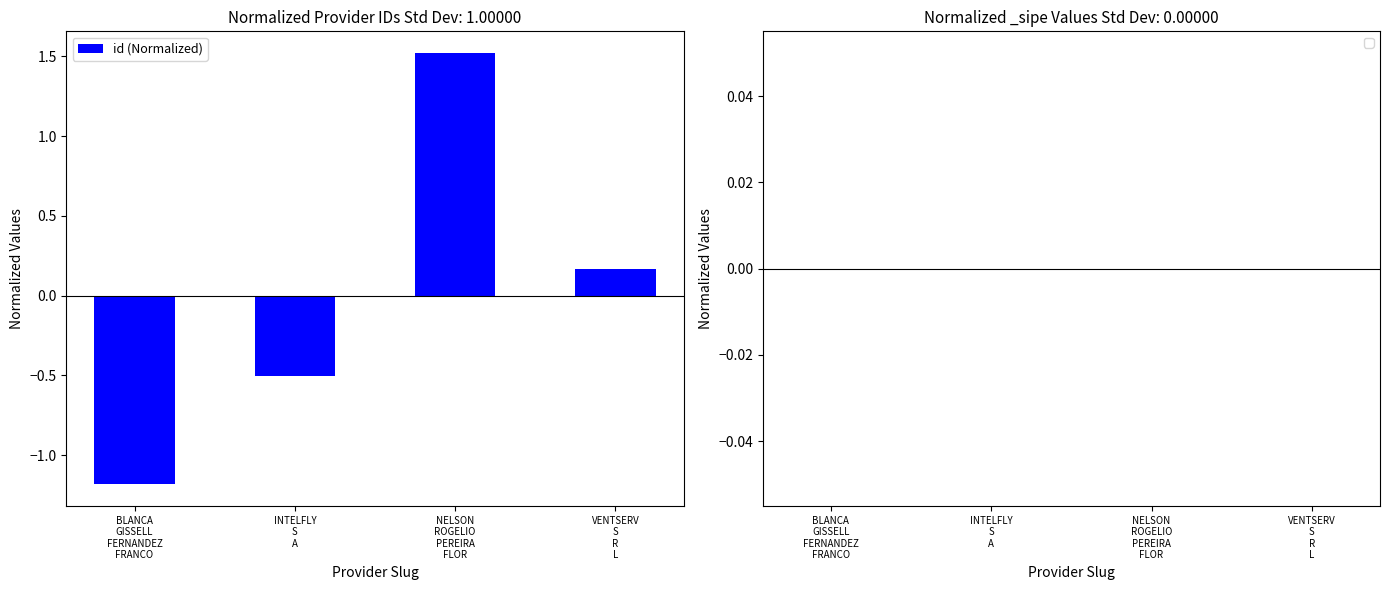

Count the number of categories in the chart.

4